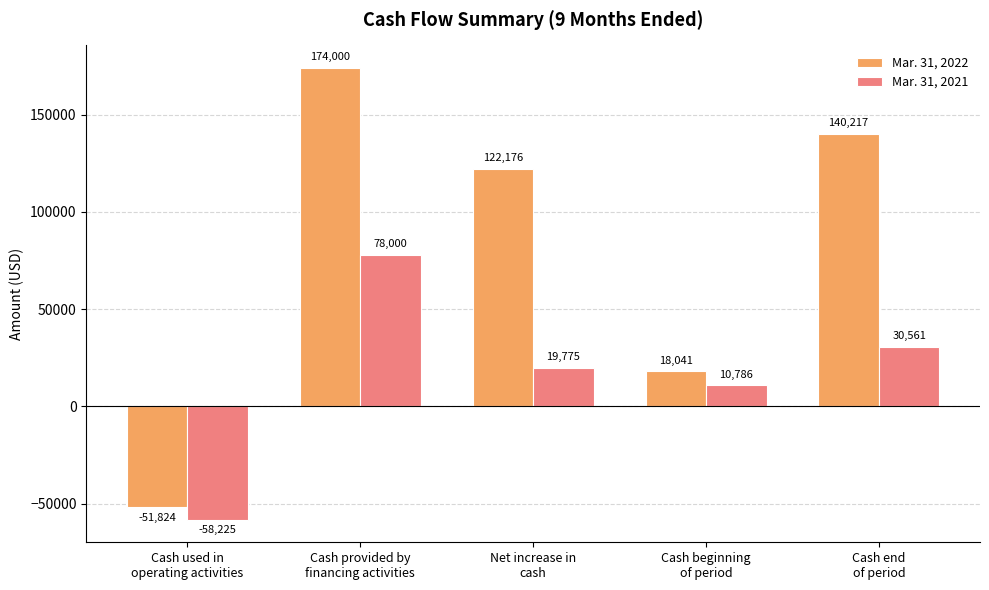

At which label does Mar. 31, 2022 reach its peak?

Cash provided by
financing activities